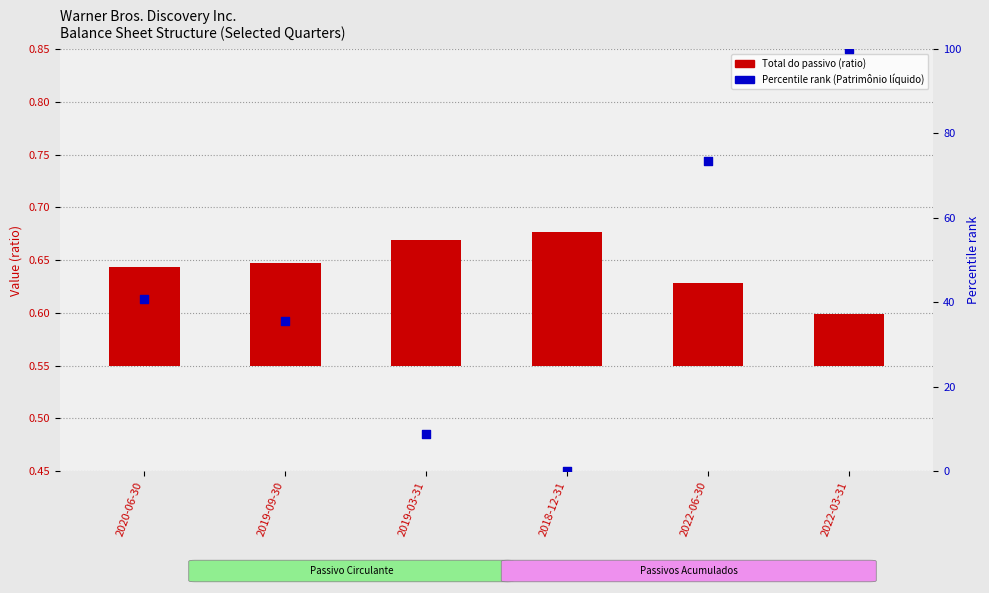

Which series has the largest total across all categories?

Percentile rank within sample